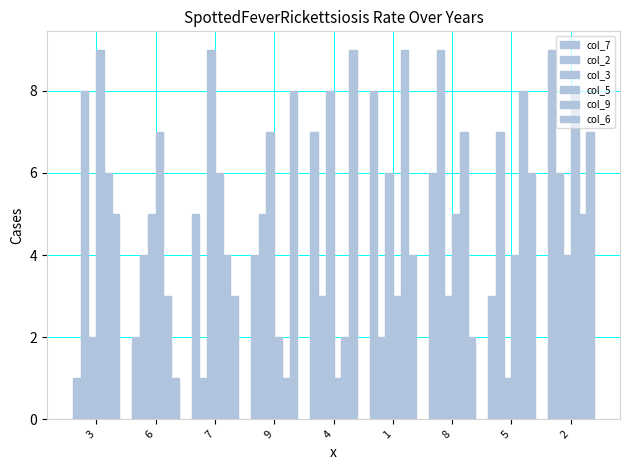

Count the number of data series in this chart.

6